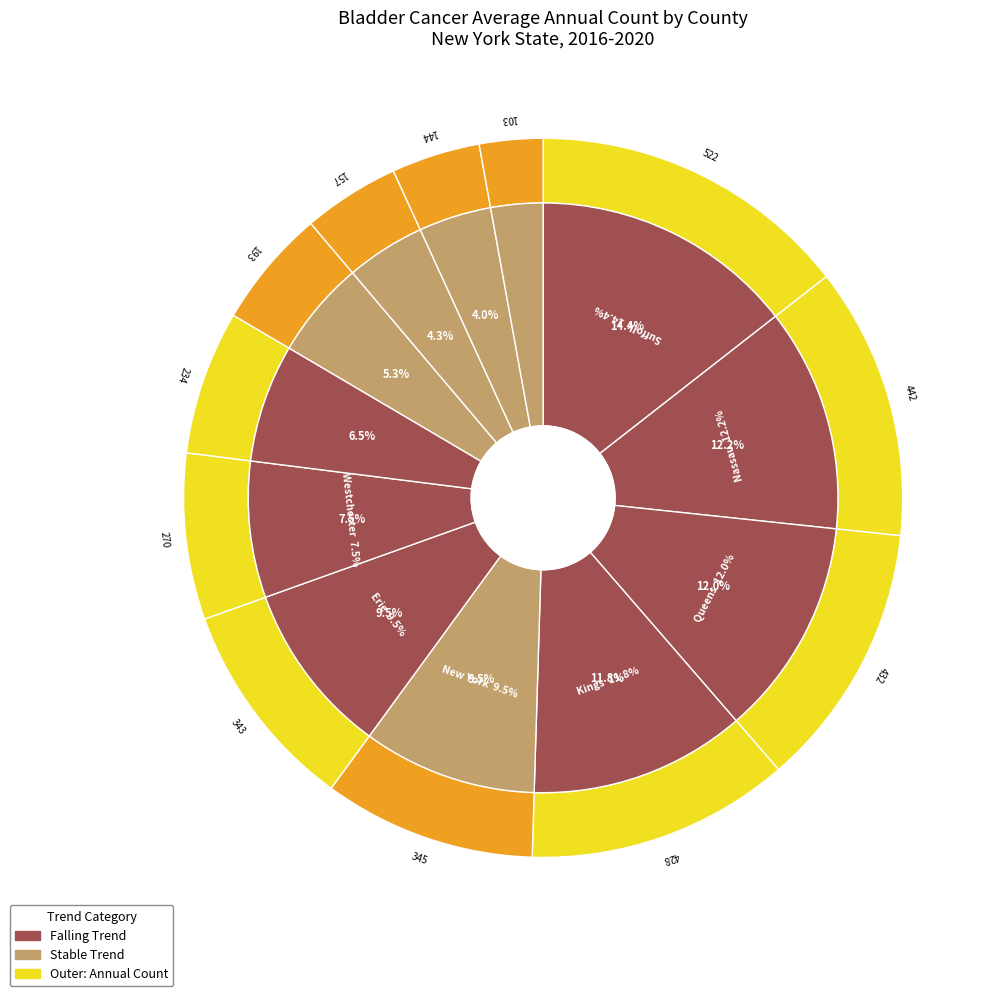

Is it true that Nassau County is 12% of the pie?

True